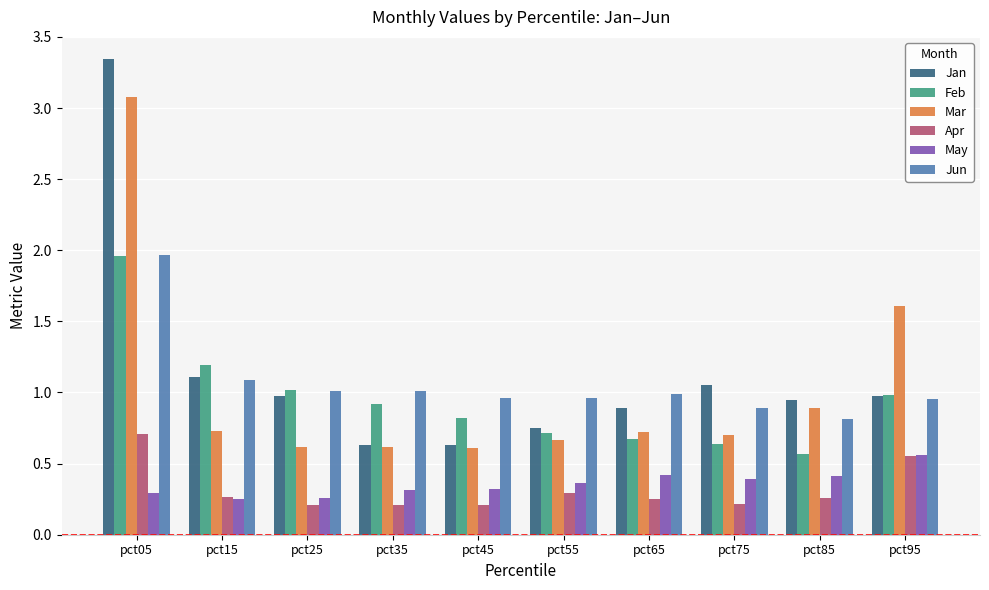

Which series changed the most between pct05 and pct85?

Jan